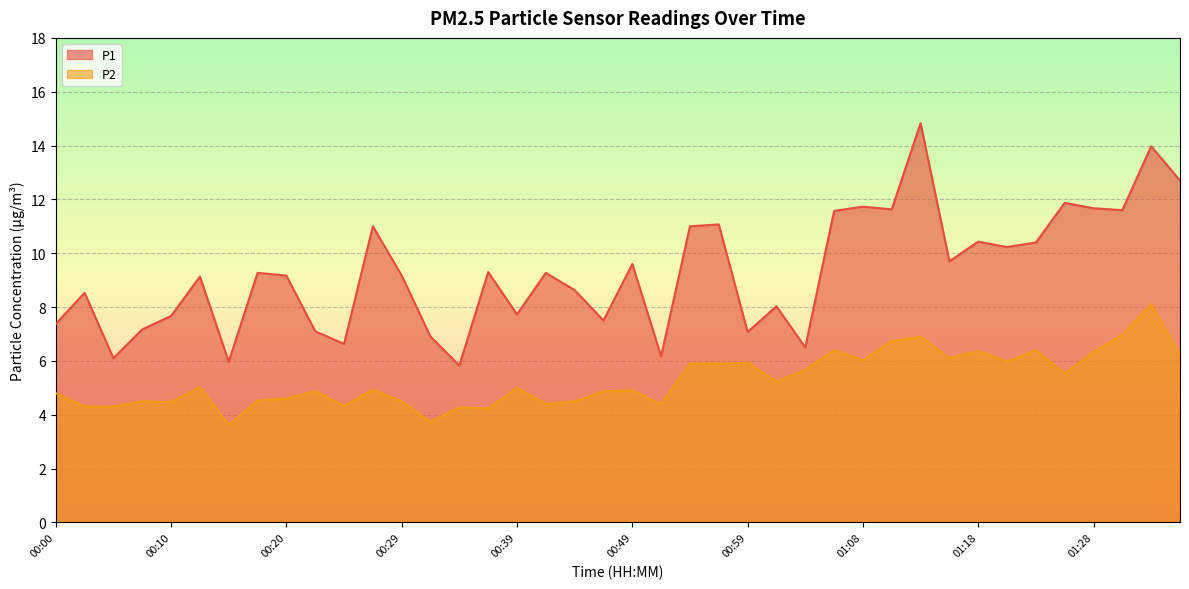

How many lines are shown in the chart?

2